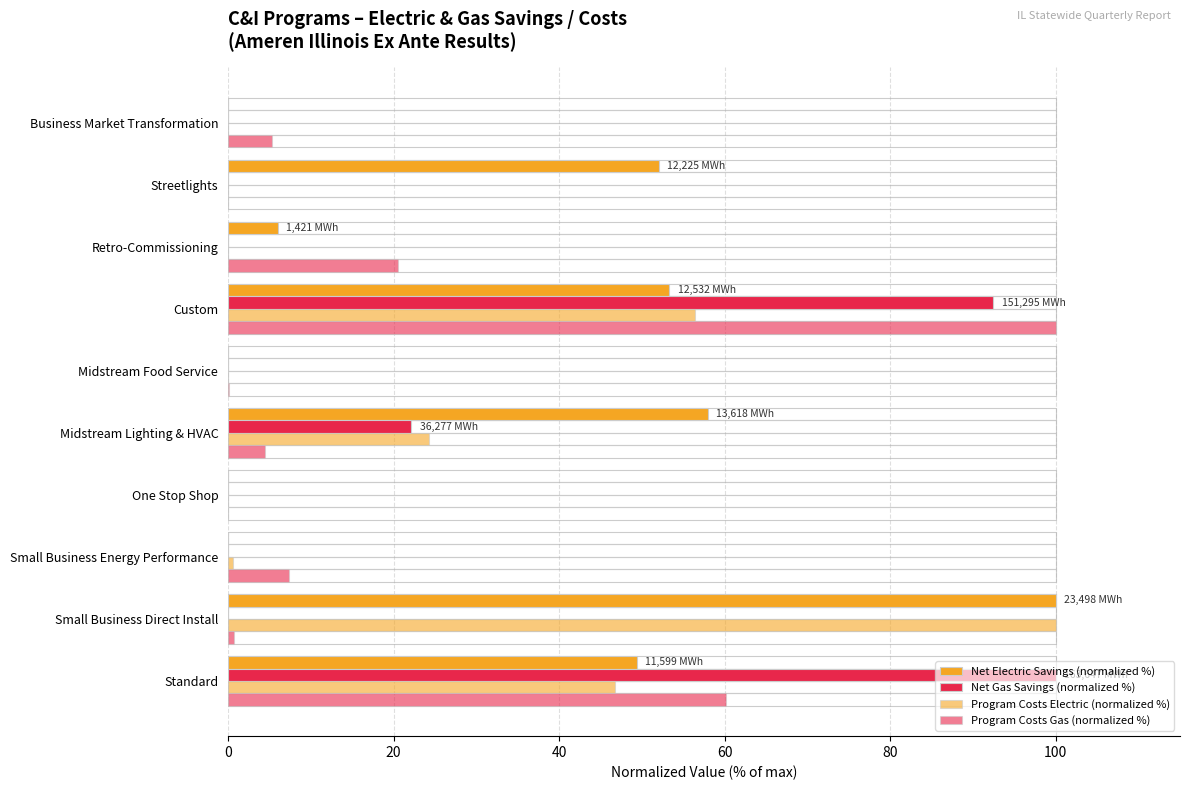

Which series has the widest spread of values?

Net Electric Savings (normalized %)